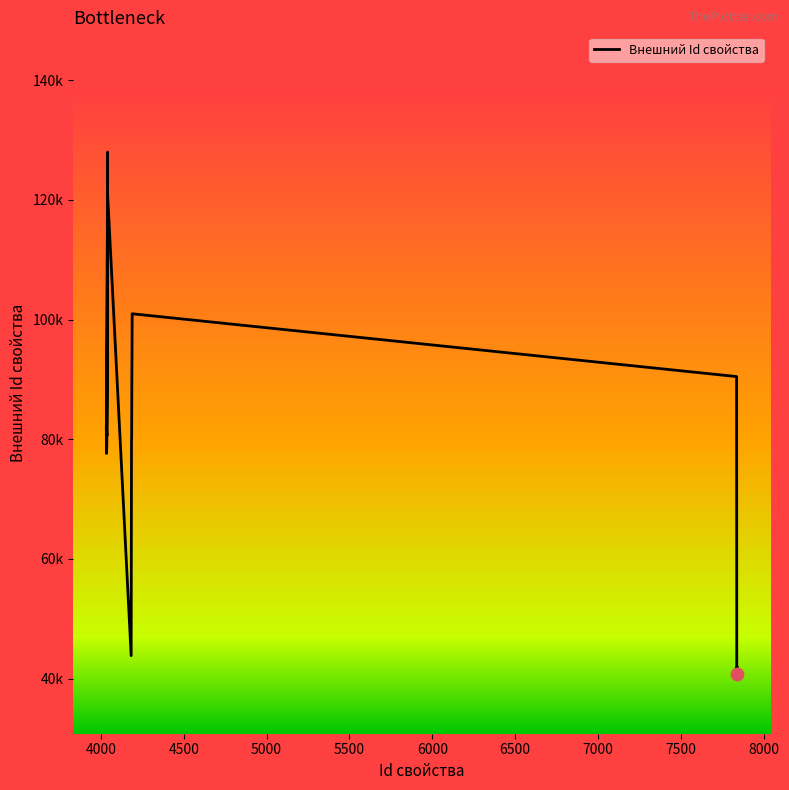

What is the ratio of the value at 4040 to the value at 7836?

1.3